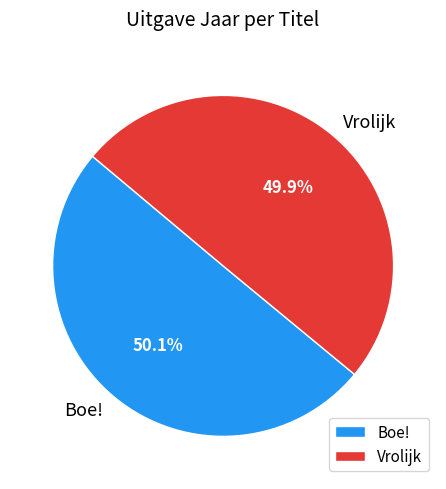

To the nearest percent, what portion does Boe! represent?

50%